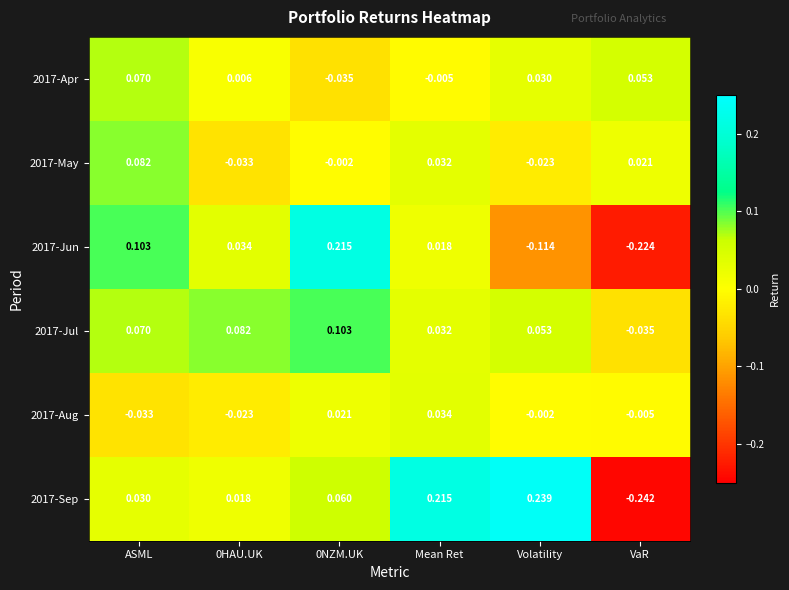

Where does the 2017-May series first go above 0?

ASML